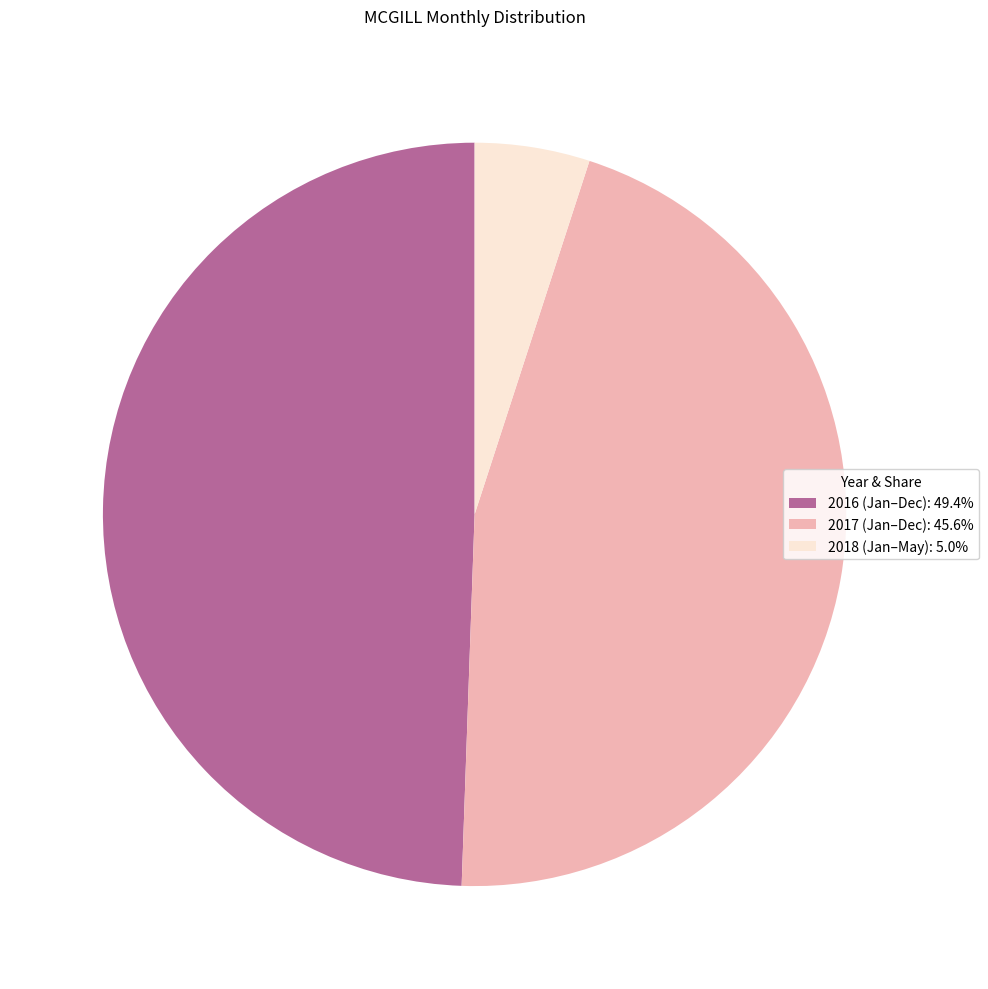

Does any single category account for the majority?

No